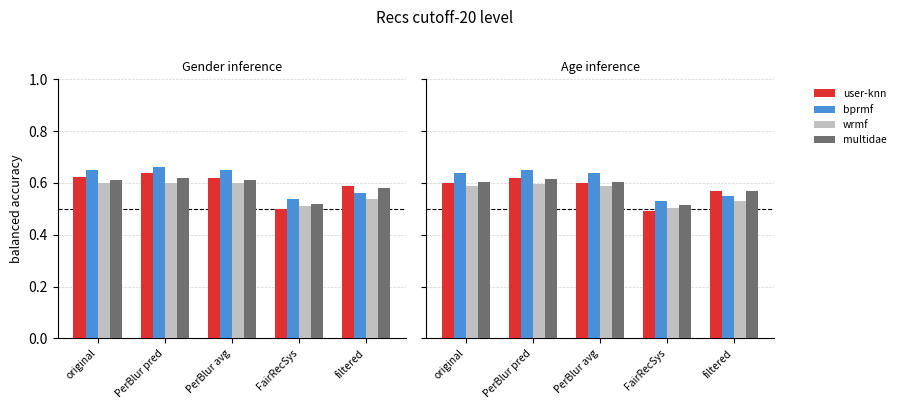

How many bars are there in each group?

4